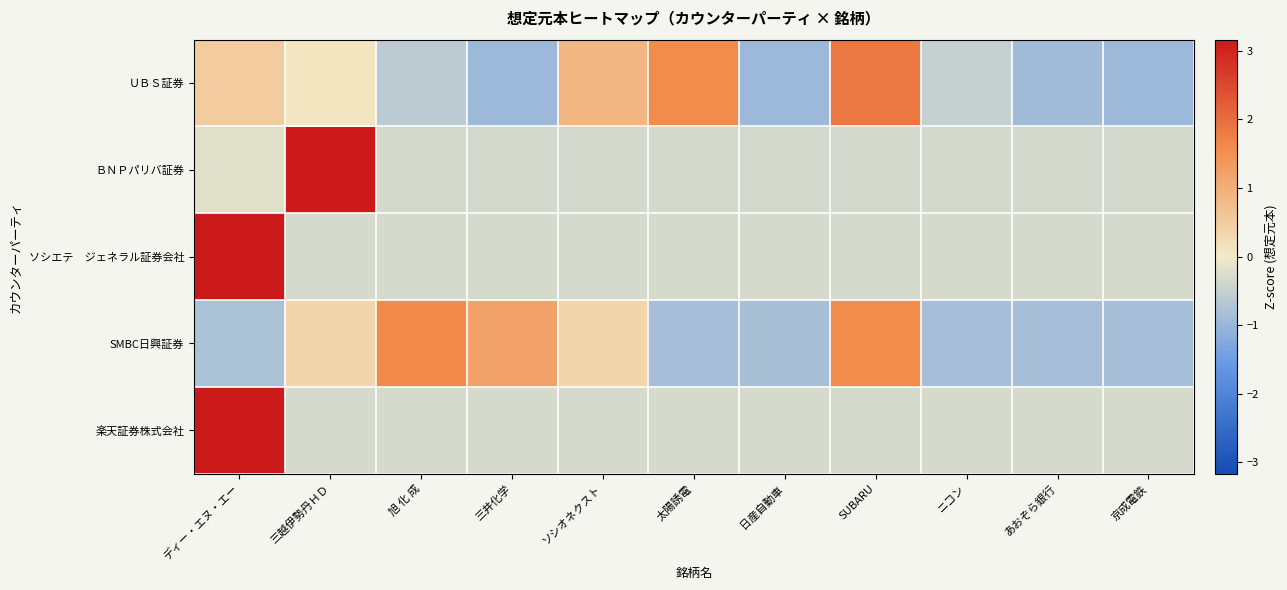

Between 旭 化 成 and 京成電鉄, which series saw the biggest shift?

SMBC日興証券